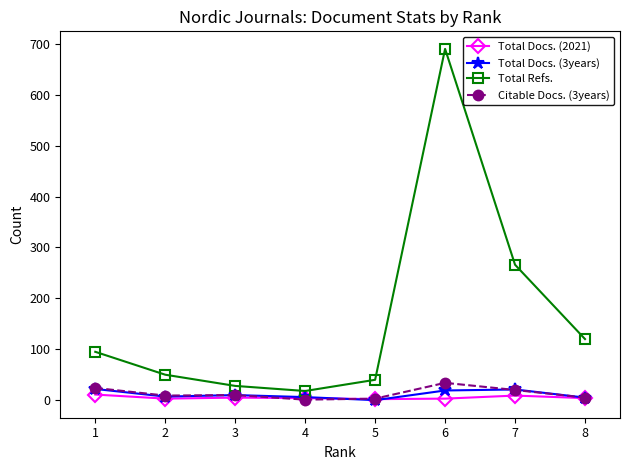

What is the total value across all series at 2?

69